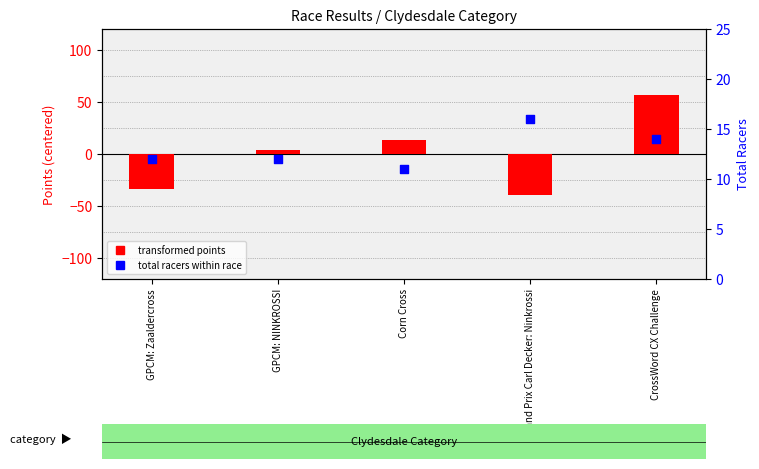

What are all the series names shown in the legend?

transformed points, total racers within race